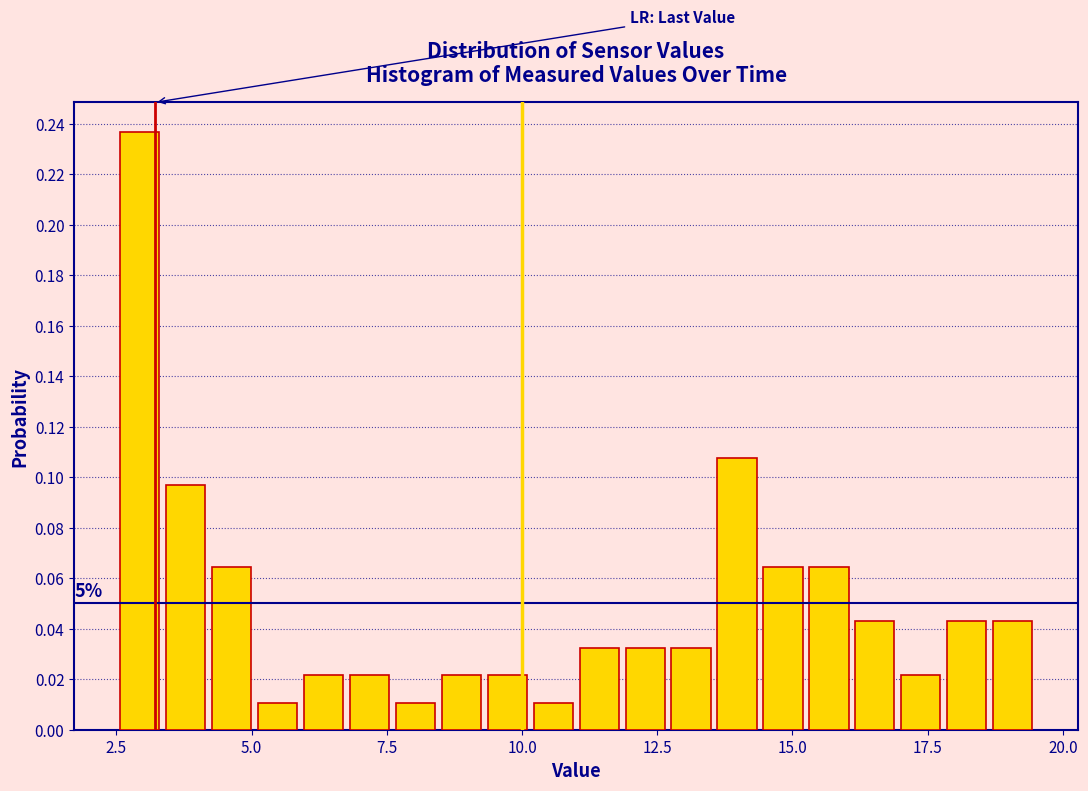

Around what value on the x-axis is the tallest bar? Give the approximate position of its centre, as read against the axis.

3.0